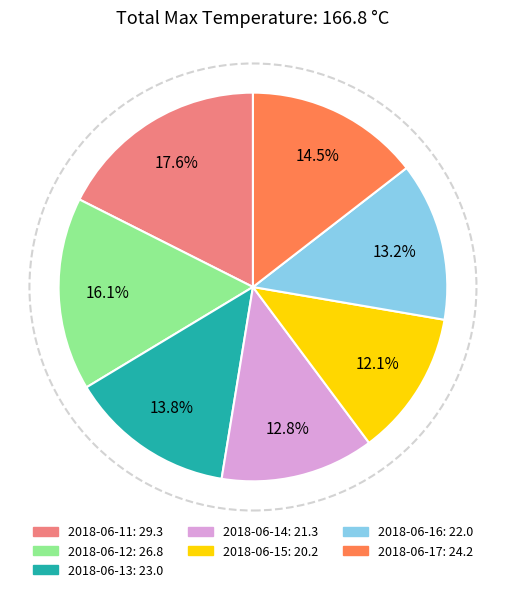

To the nearest percent, what portion does 2018-06-14 represent?

13%